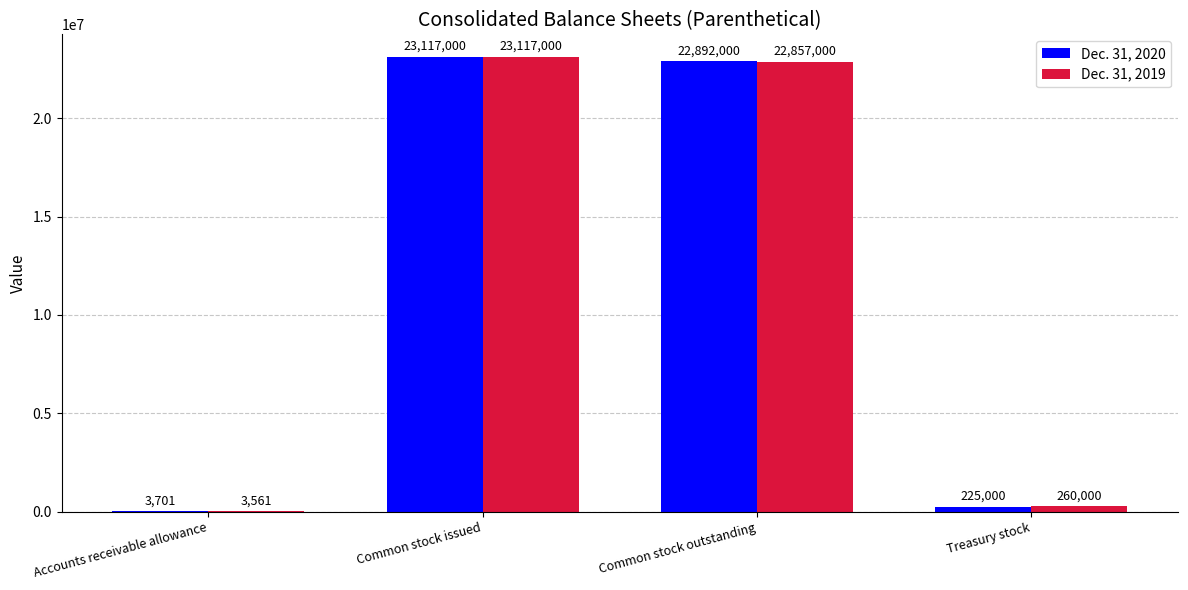

How many categories are shown in the chart?

4